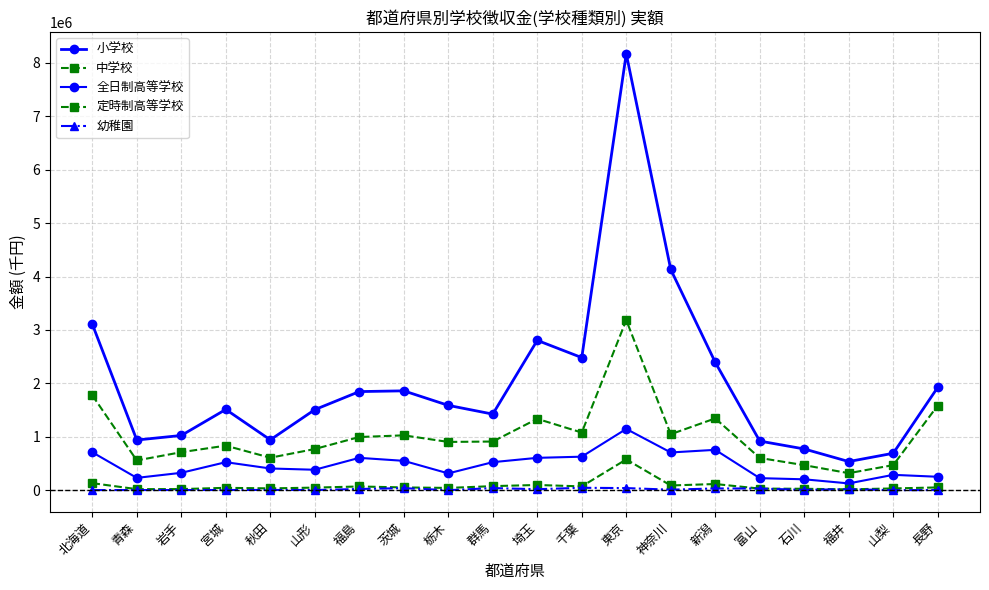

What is the label of the 6th point from the left?

山形